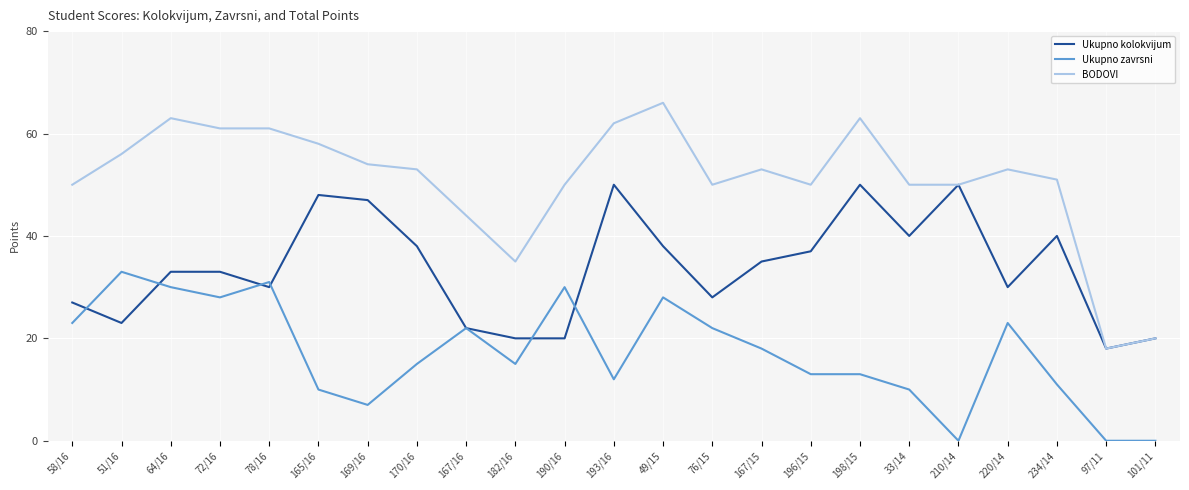

Reading left to right, list all the values displayed in this chart.

Ukupno kolokvijum: 58/16=27	51/16=23	64/16=33	72/16=33	78/16=30	165/16=48	169/16=47	170/16=38	167/16=22	182/16=20	190/16=20	193/16=50	49/15=38	76/15=28	167/15=35	196/15=37	198/15=50	33/14=40	210/14=50	220/14=30	234/14=40	97/11=18	101/11=20
Ukupno zavrsni: 58/16=23	51/16=33	64/16=30	72/16=28	78/16=31	165/16=10	169/16=7	170/16=15	167/16=22	182/16=15	190/16=30	193/16=12	49/15=28	76/15=22	167/15=18	196/15=13	198/15=13	33/14=10	210/14=0	220/14=23	234/14=11	97/11=0	101/11=0
BODOVI: 58/16=50	51/16=56	64/16=63	72/16=61	78/16=61	165/16=58	169/16=54	170/16=53	167/16=44	182/16=35	190/16=50	193/16=62	49/15=66	76/15=50	167/15=53	196/15=50	198/15=63	33/14=50	210/14=50	220/14=53	234/14=51	97/11=18	101/11=20